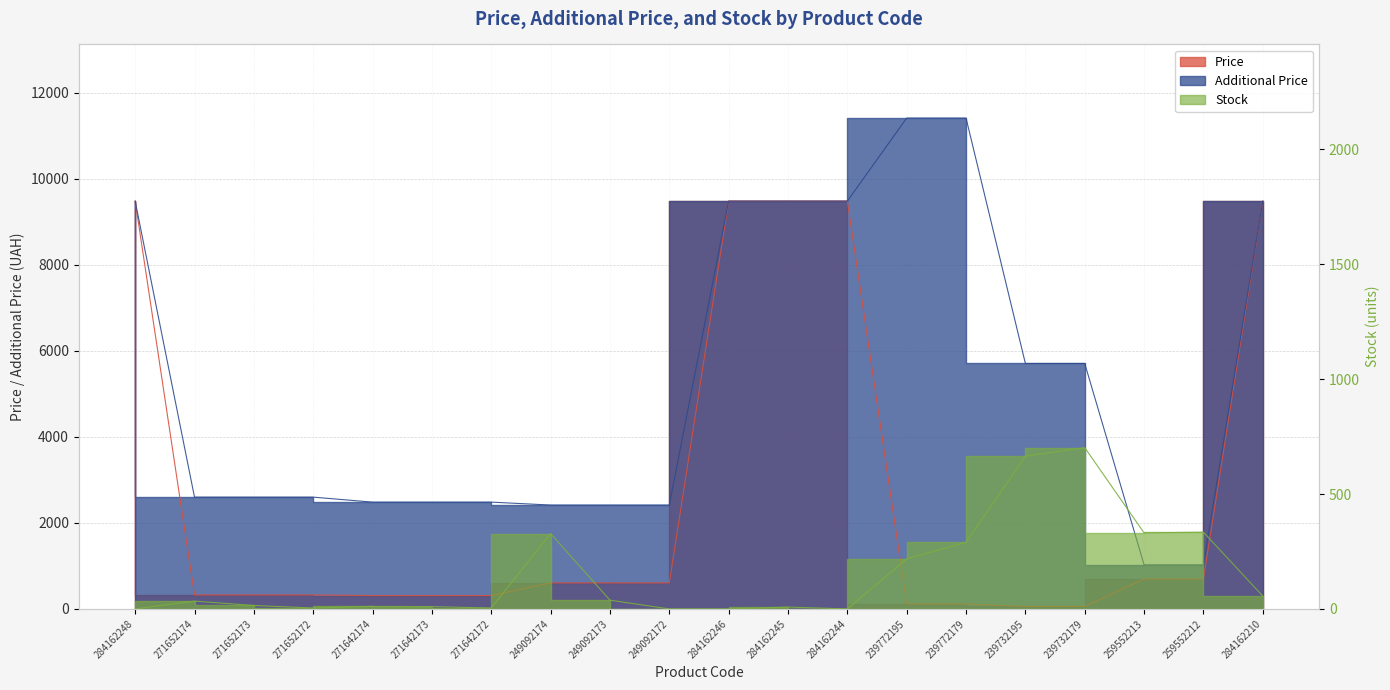

What is the sum of all Stock values?

3048.0